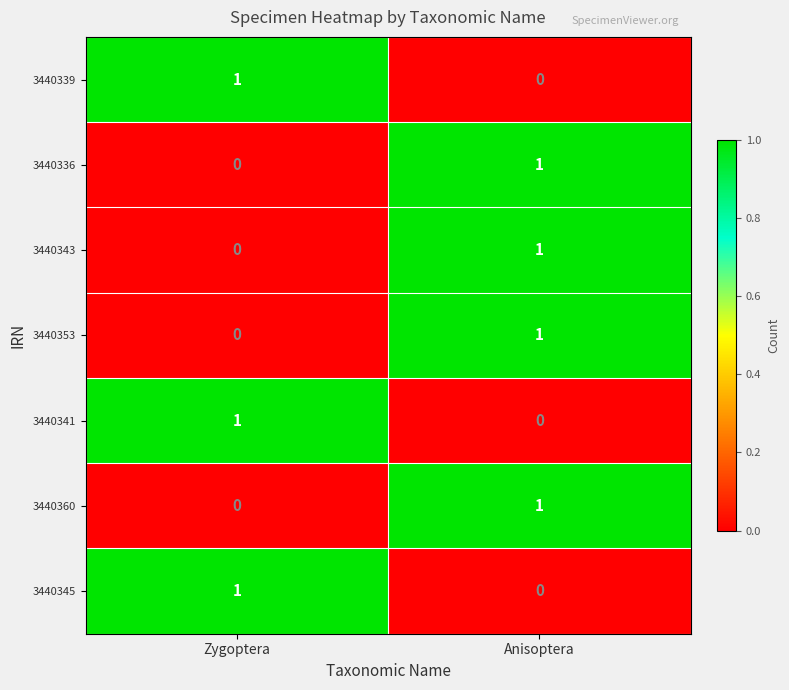

Reading left to right, extract all data points from this chart.

3440339: 1	0
3440336: 0	1
3440343: 0	1
3440353: 0	1
3440341: 1	0
3440360: 0	1
3440345: 1	0